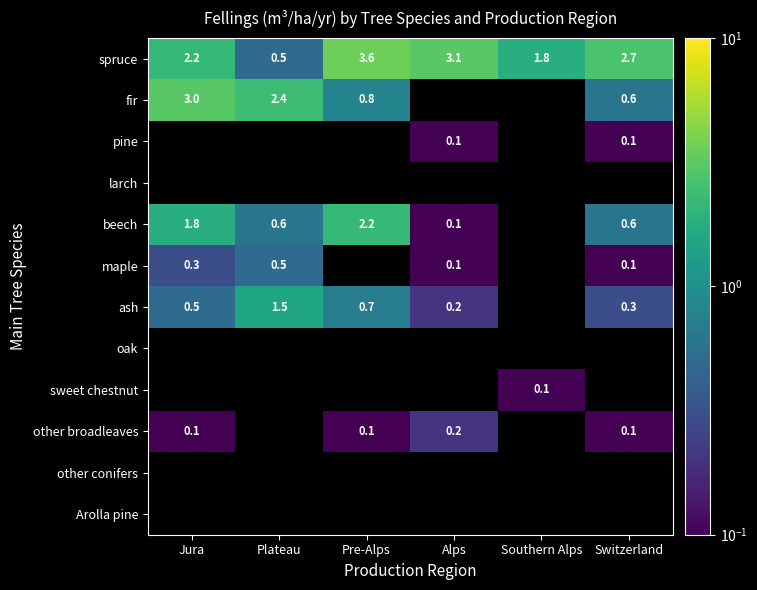

At which label does spruce first exceed 2?

Jura